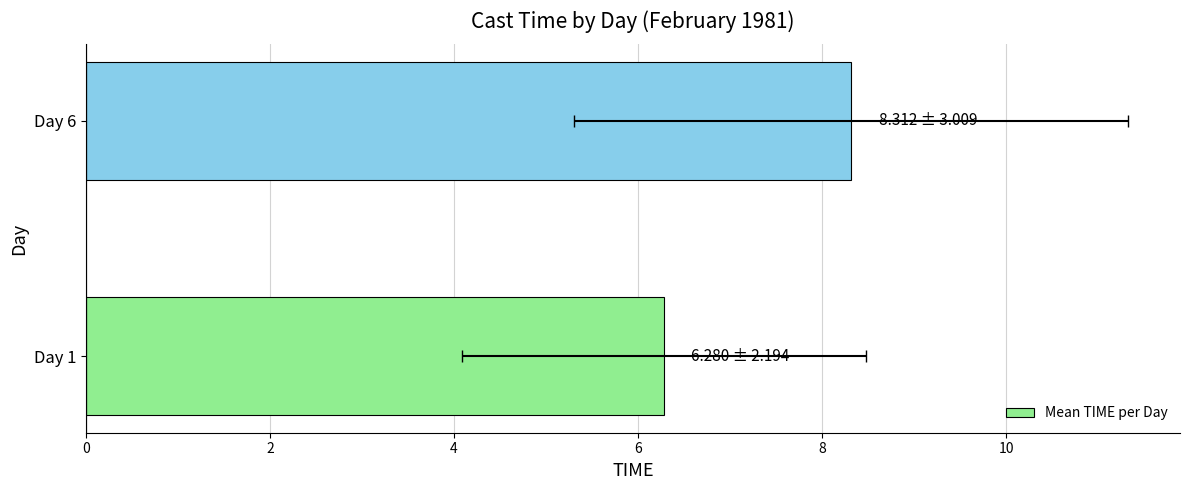

How many data points does each series have?

2